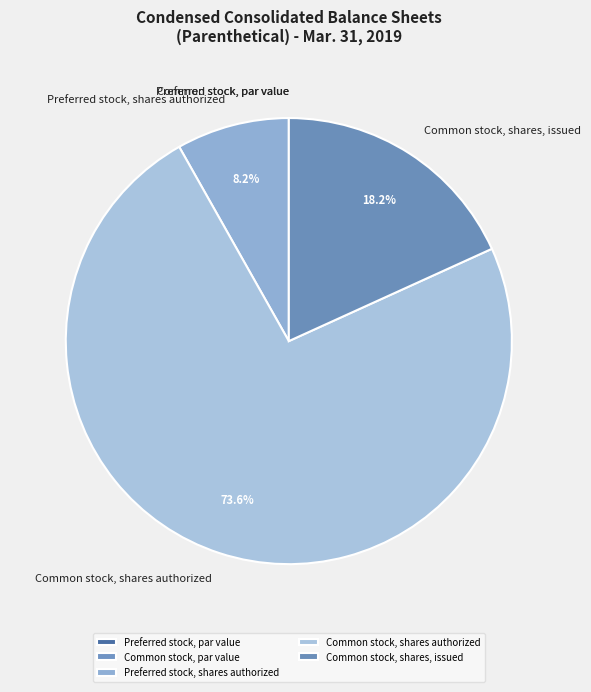

To the nearest percent, what is the difference between the largest and smallest slice percentages?

74%